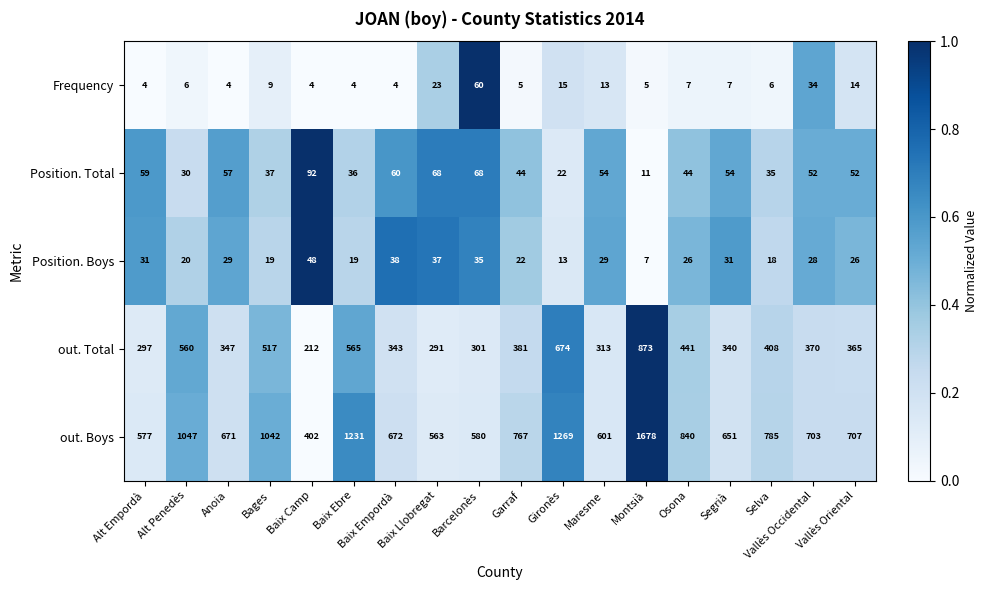

What is the maximum value shown in the chart?

1678